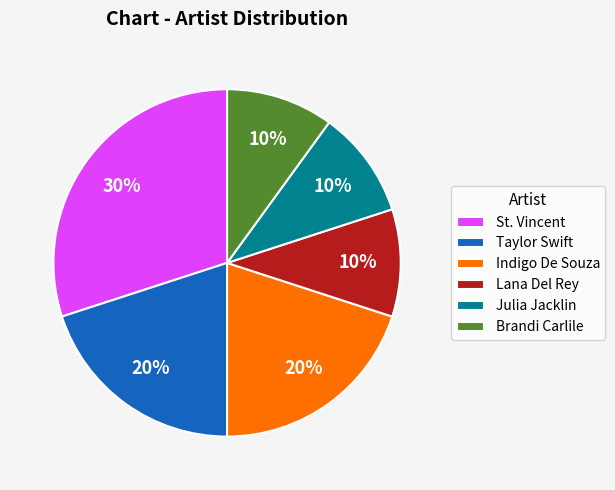

Does Taylor Swift represent more than half of the total?

No